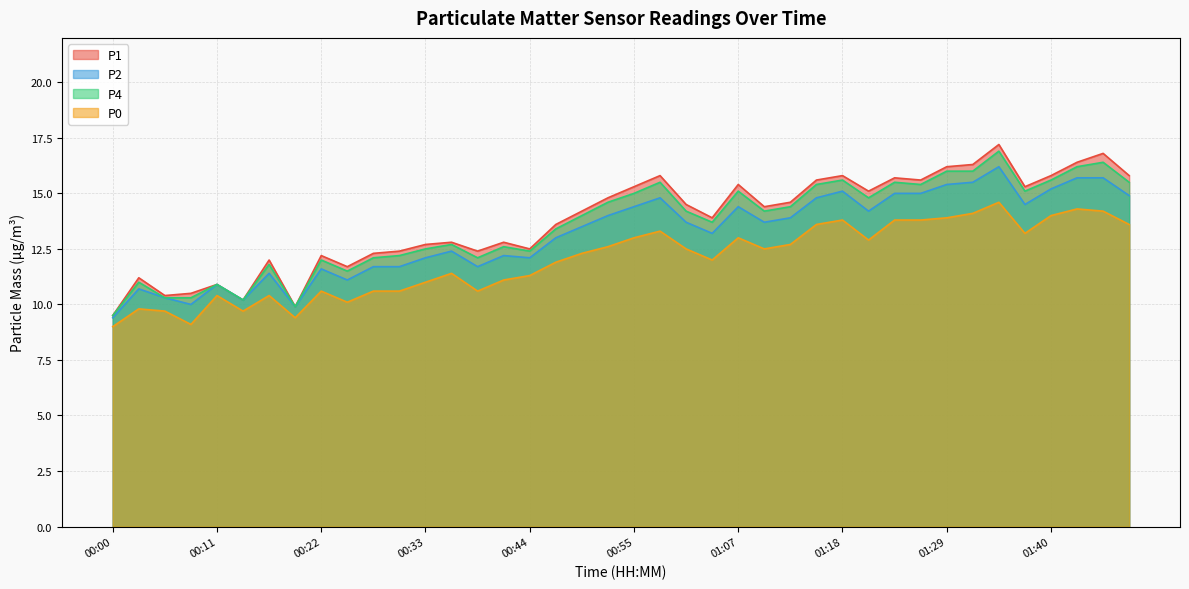

At which label does P2 first exceed 13?

00:50